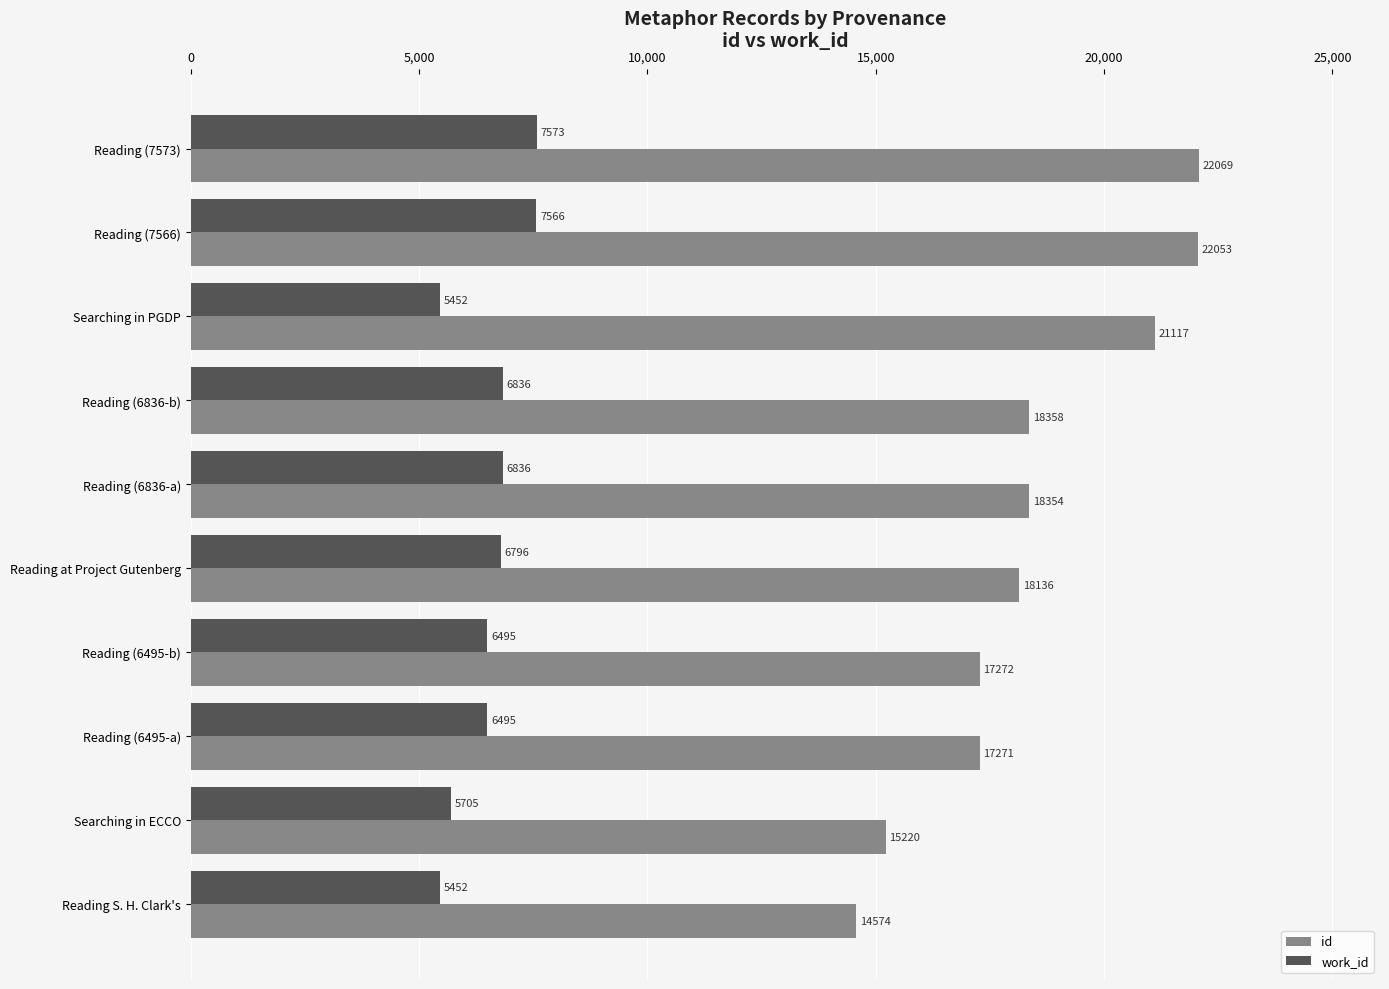

Is it true that work_id equals 1315 at Reading (6495-b)?

False